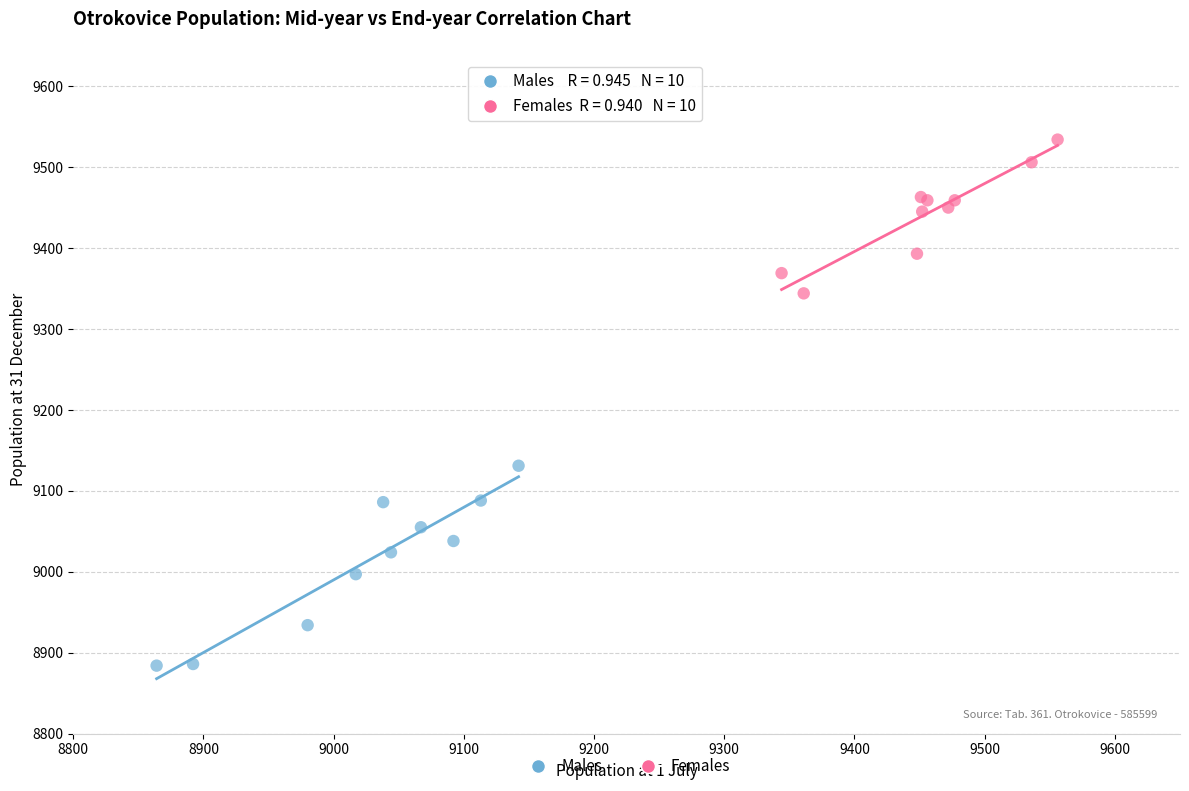

Which series reaches the maximum Y coordinate?

Females